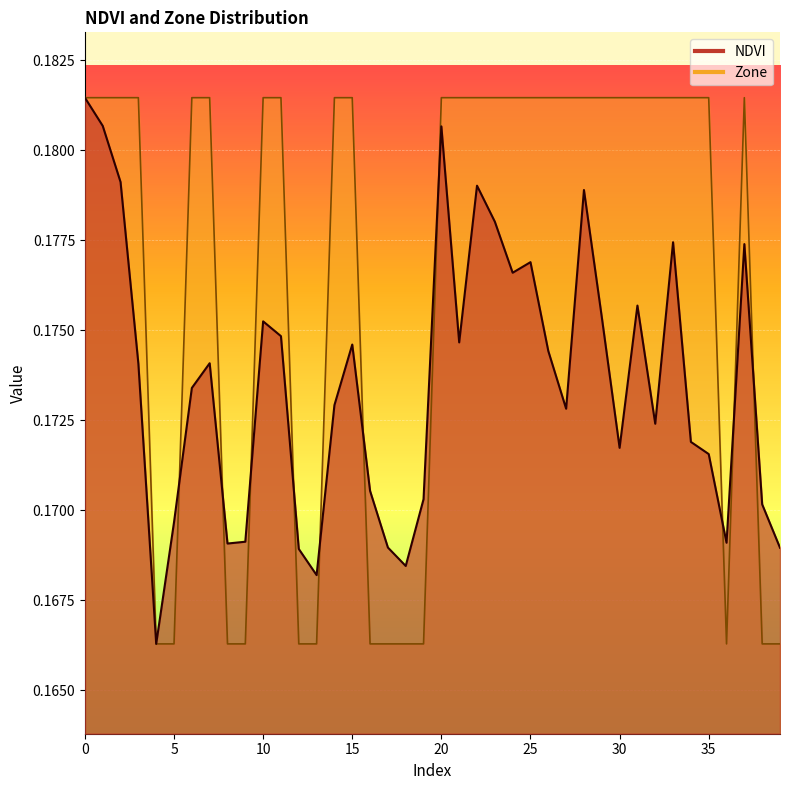

Does the chart display data point markers on the line(s)?

No